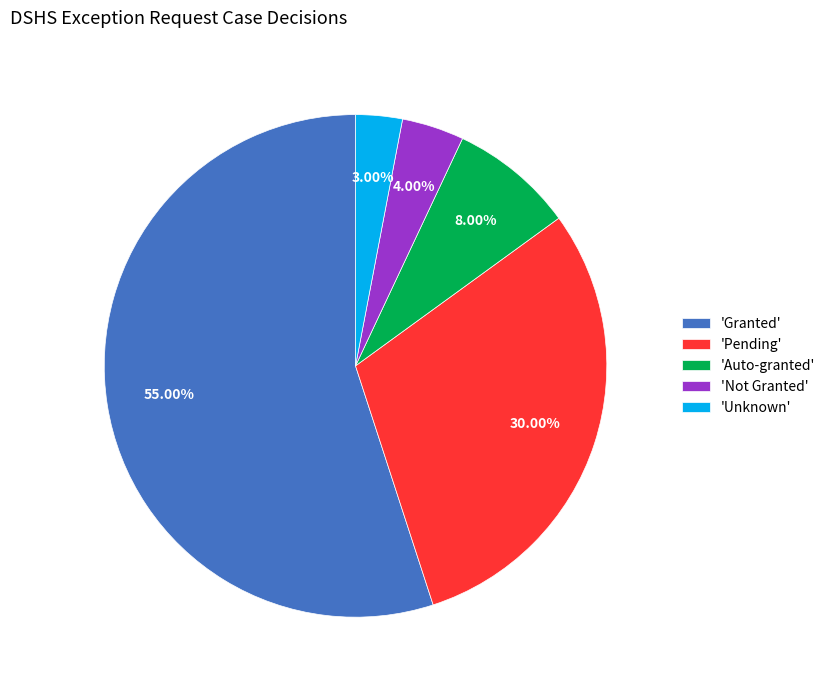

Does 'Granted' account for over 50% of the chart?

Yes